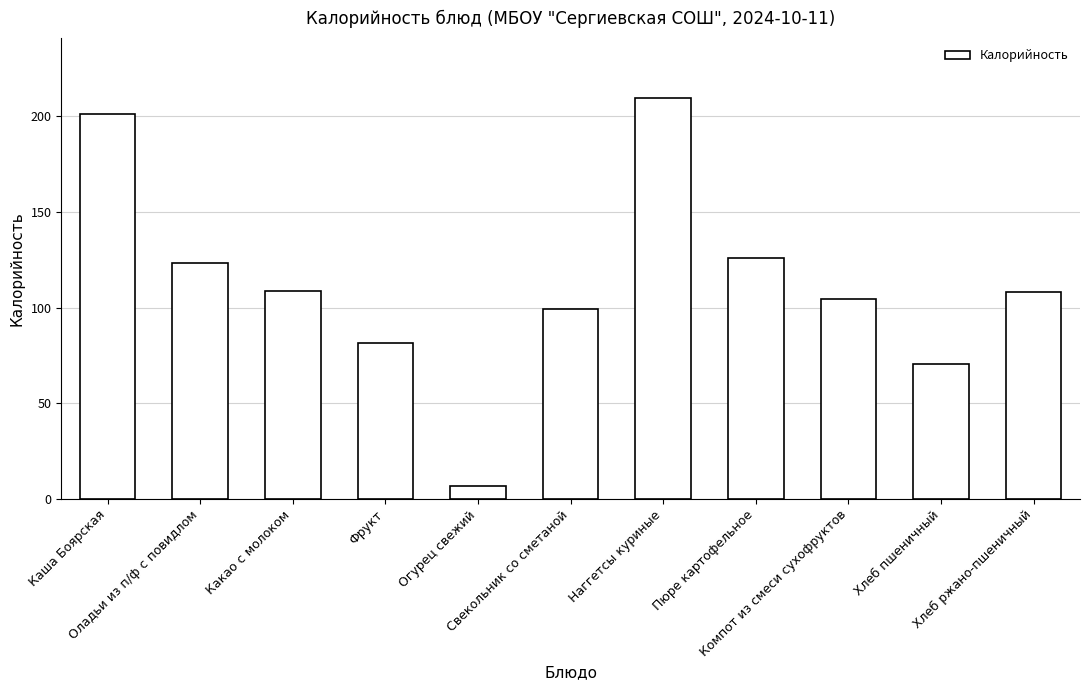

What is the label of the 9th bar from the left?

Компот из смеси сухофруктов